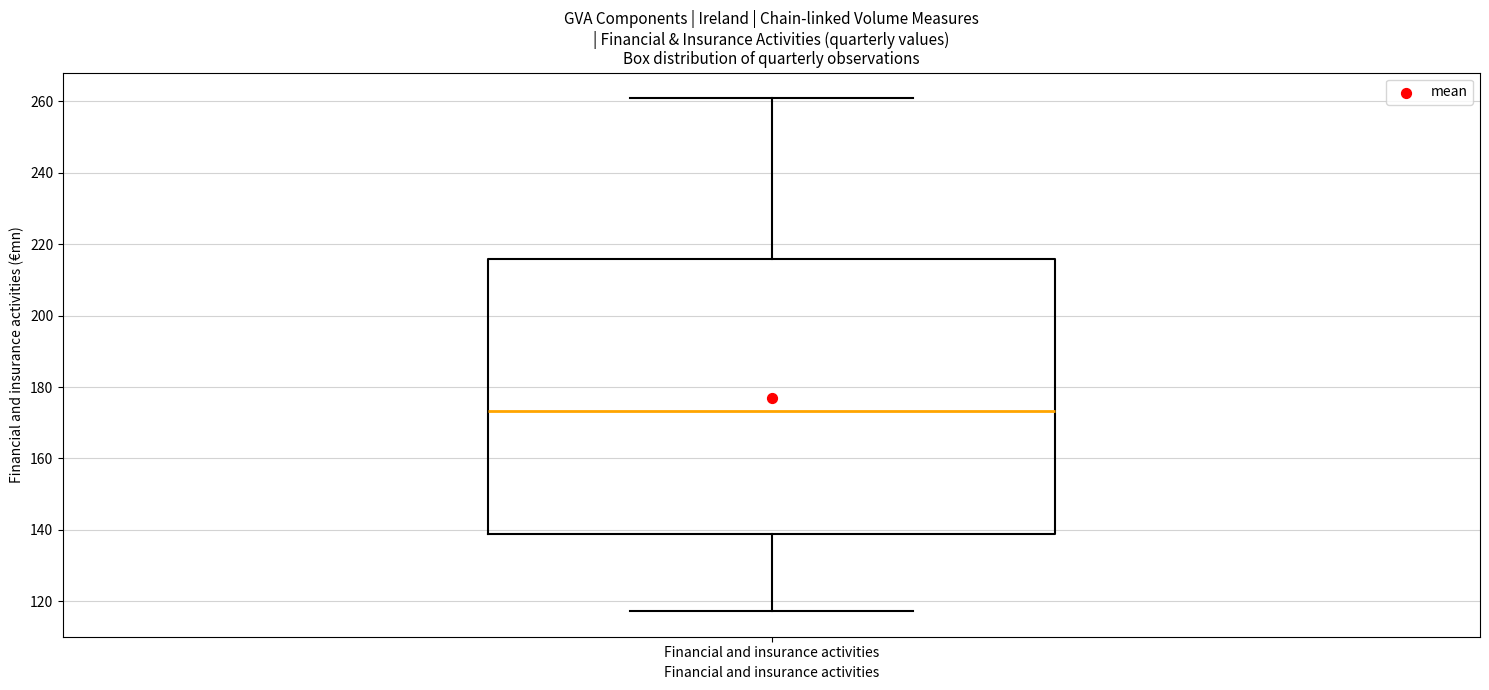

Transcribe this box plot: give where the median line is, the range the box spans, and where the two whiskers end, as read against the y-axis. The values are not printed on the chart, so give them approximately, as read against the axis.

median 174, box 138 to 216, whiskers 118 to 260